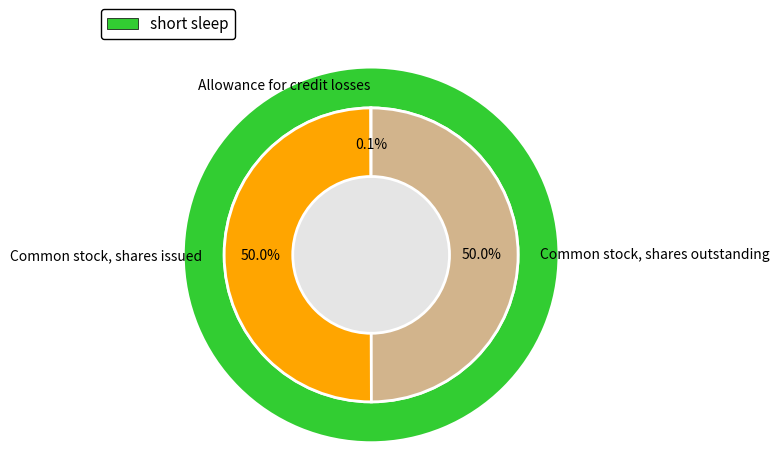

What is the change in value from Allowance for credit losses to Common stock, shares issued?

+10489178